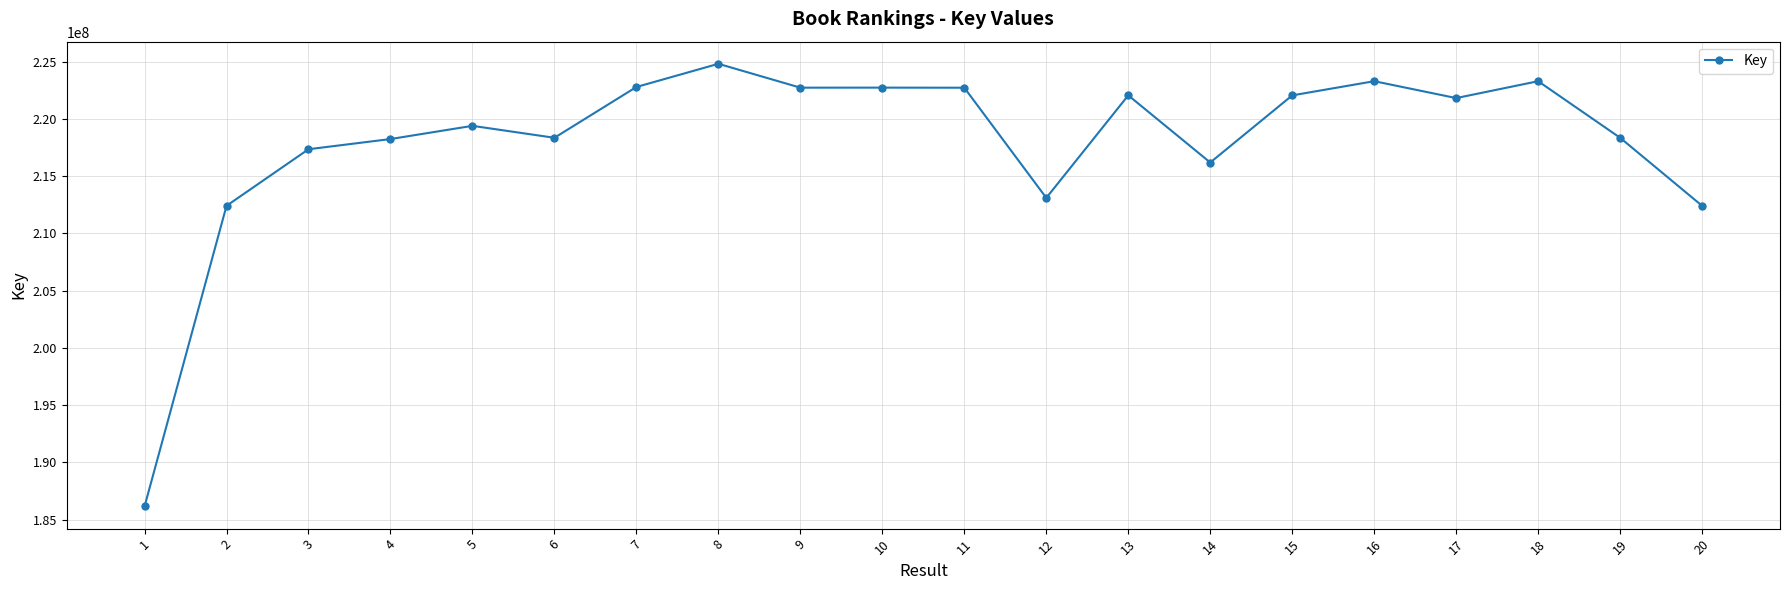

What is the value of the 20th point from the left?

212411836